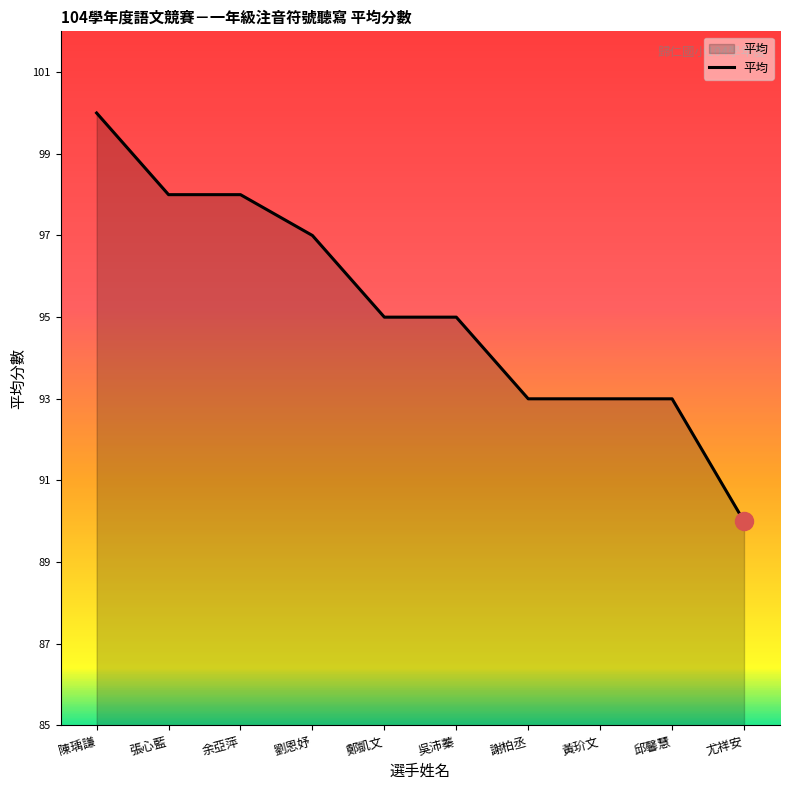

The value at 陳瑀謙 is 100. True or false?

True